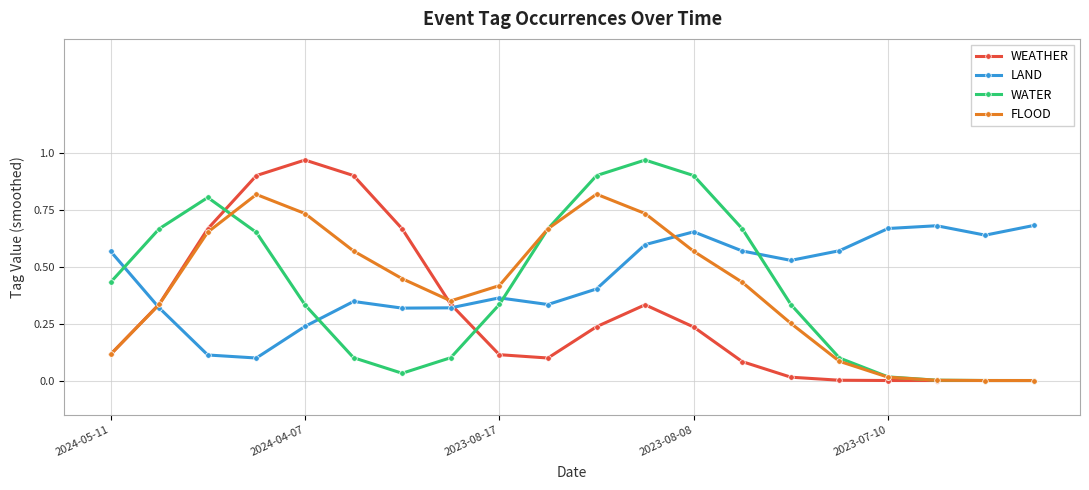

How many series are shown in this chart?

4